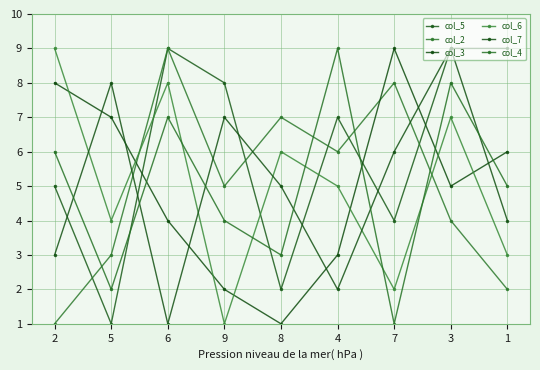

How many lines are shown in the chart?

6